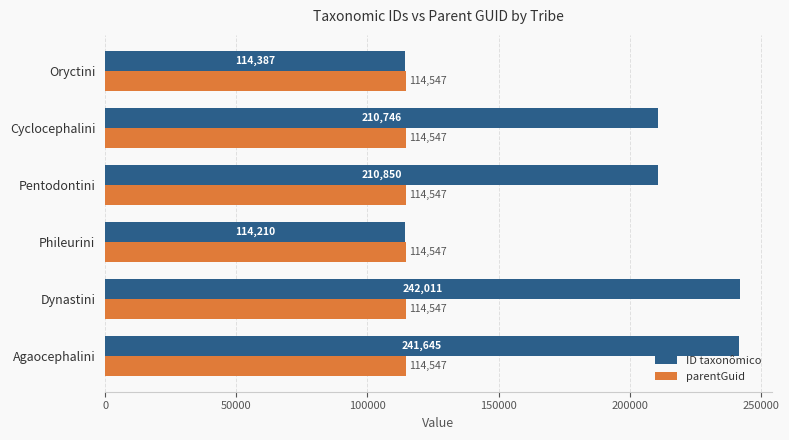

What is the difference between the maximum and minimum values in the ID taxonômico series?

127801